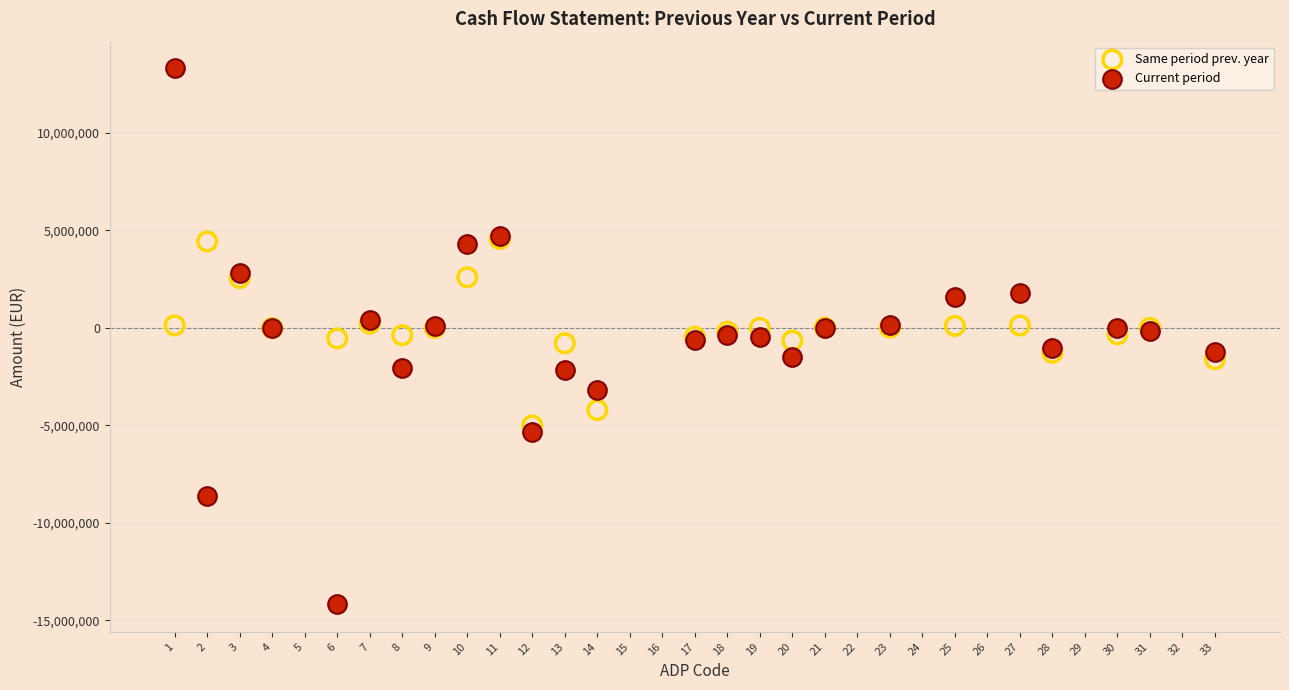

Which series has the largest Y range (max minus min)?

Current period